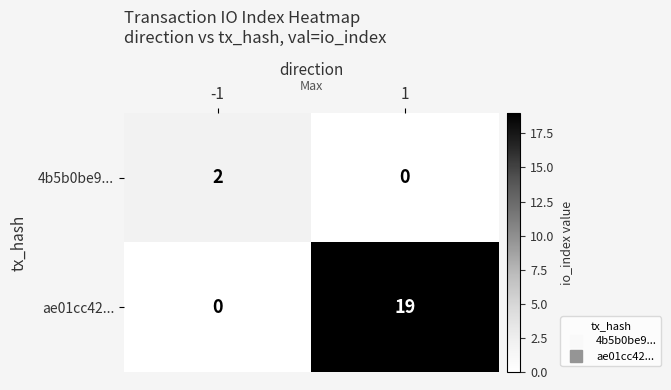

Rank the series by their average value, from lowest to highest.

4b5b0be9..., ae01cc42...